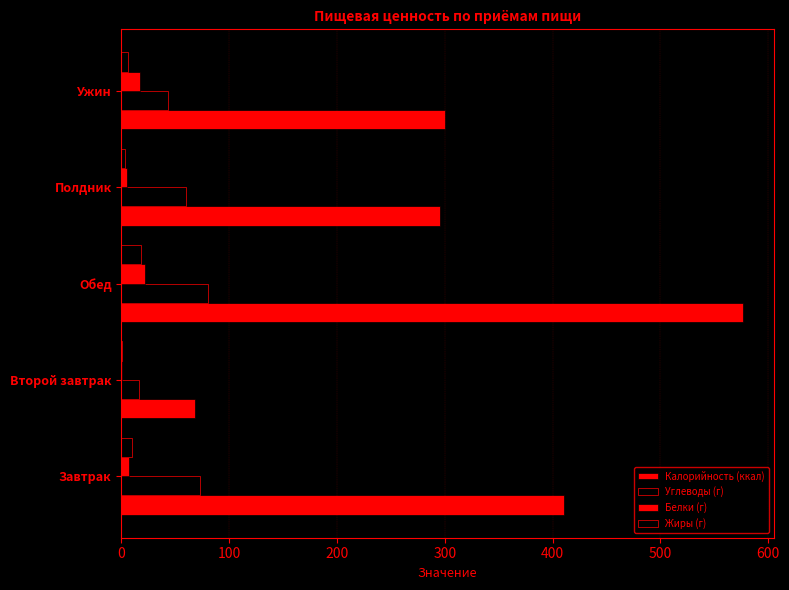

How many categories are shown in the chart?

5